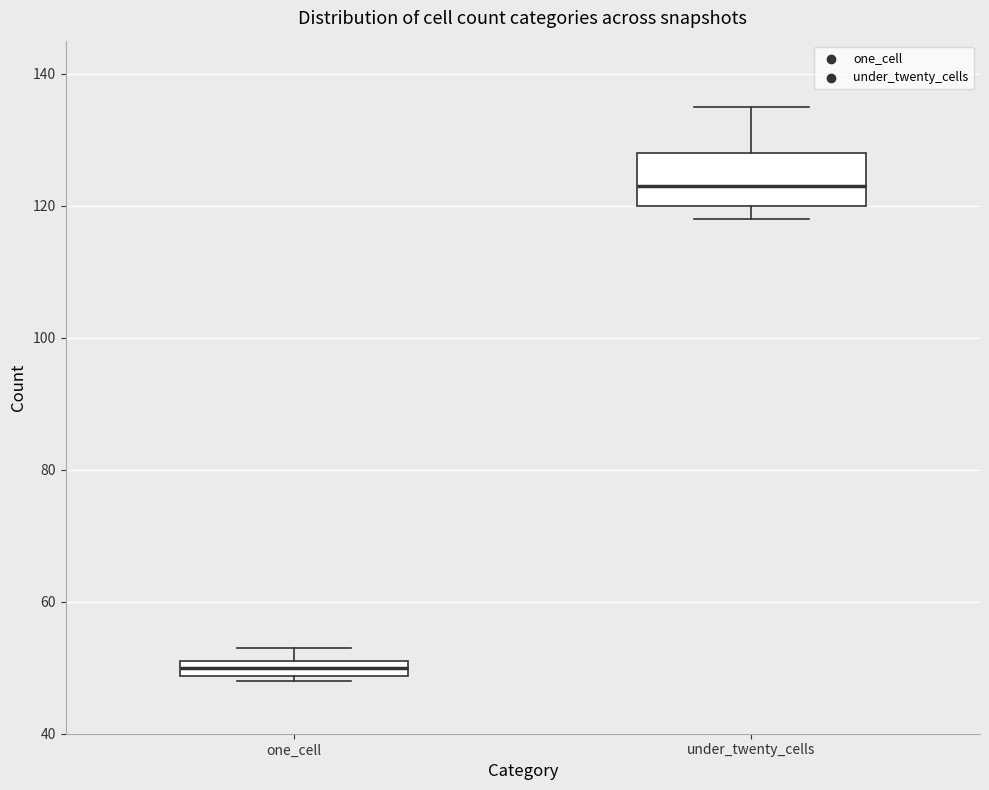

Comparing the boxes themselves (not the whiskers), which one is the tallest?

under_twenty_cells